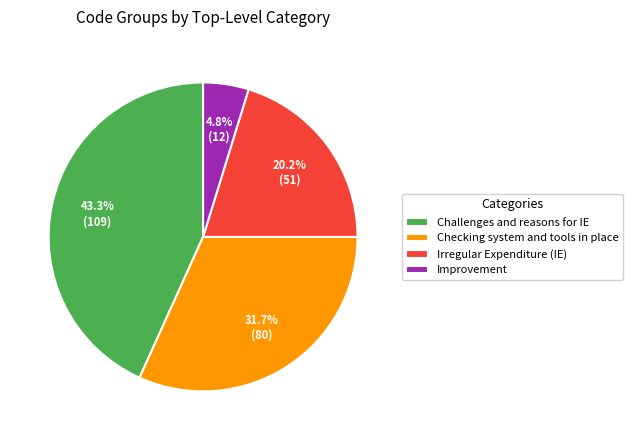

Which has a higher value, Irregular Expenditure (IE) or Improvement?

Irregular Expenditure (IE)